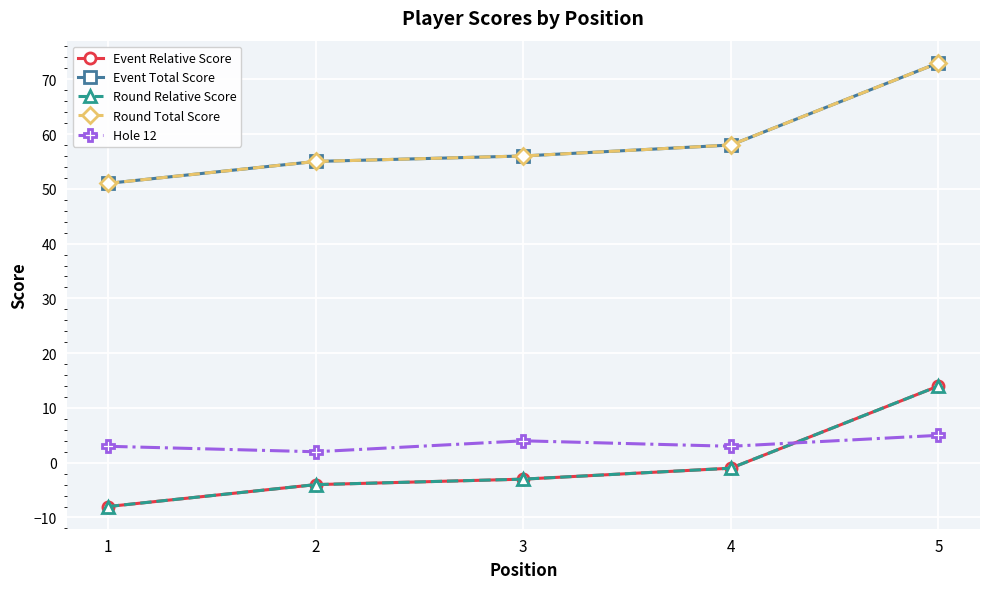

At which label is Round Relative Score closest to 3?

4